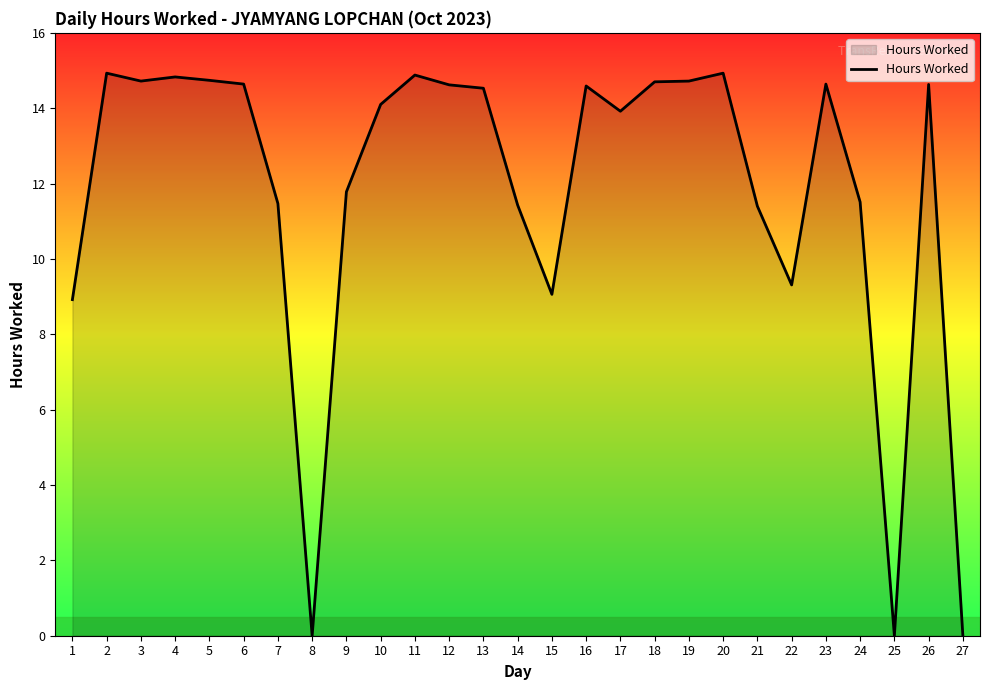

How many lines are shown in the chart?

1